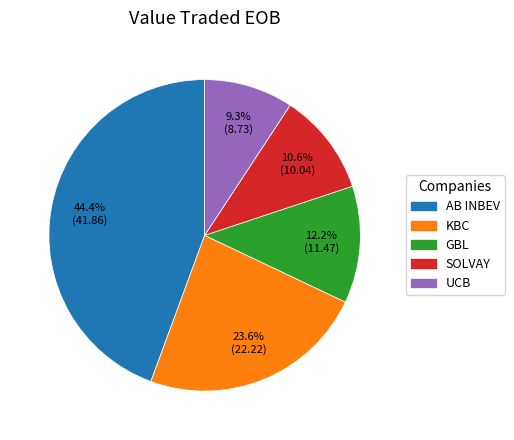

To the nearest percent, what is the difference between the largest and smallest slice percentages?

35%